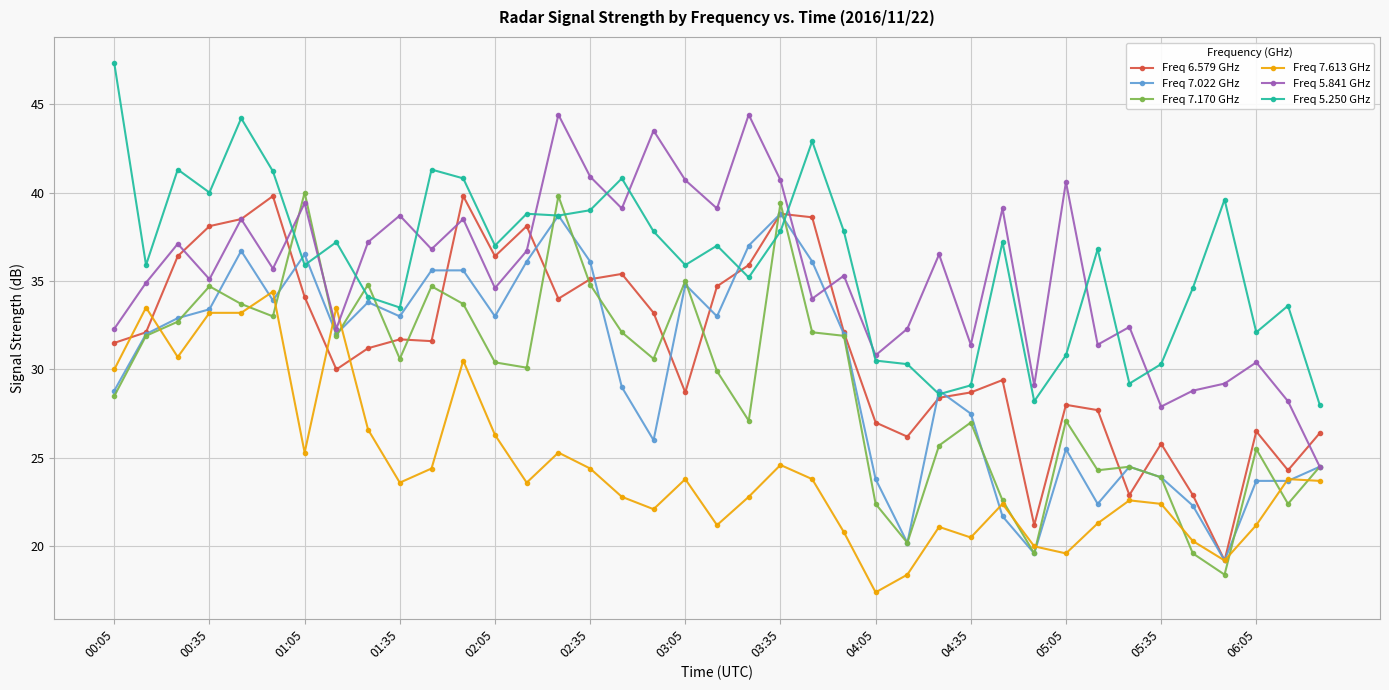

True or false: Freq 7.170 GHz has more than 0 interior local peaks.

True